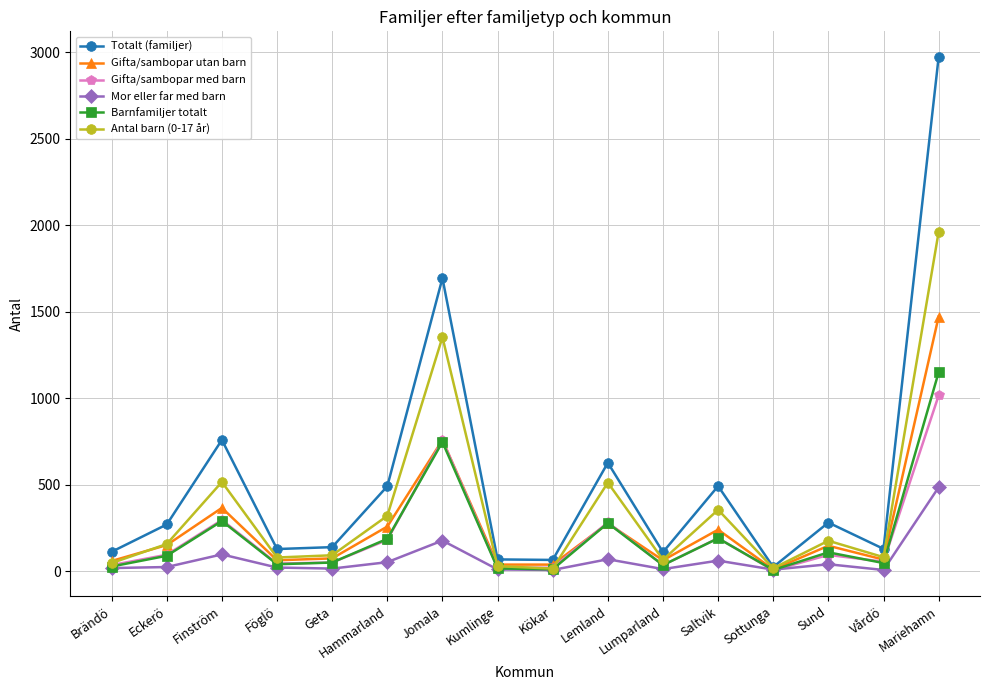

Rank the series by their maximum value, from highest to lowest.

Totalt (familjer), Antal barn (0-17 år), Gifta/sambopar utan barn, Barnfamiljer totalt, Gifta/sambopar med barn, Mor eller far med barn